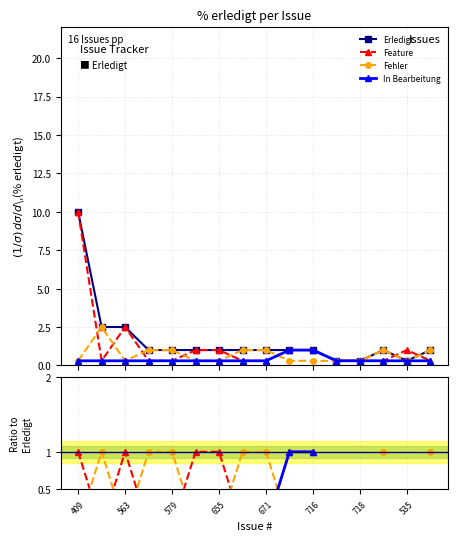

What is the label of the 16th point from the right?

409